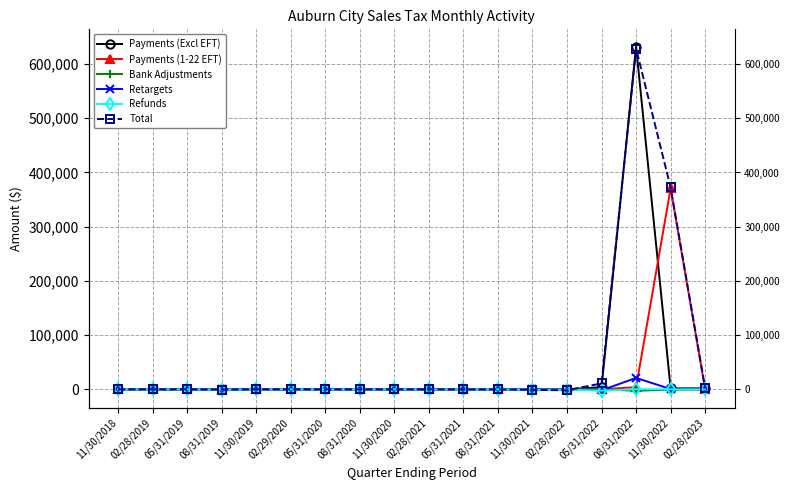

The value of Payments (1-22 EFT) at 11/30/2018 is 0.0. True or false?

True